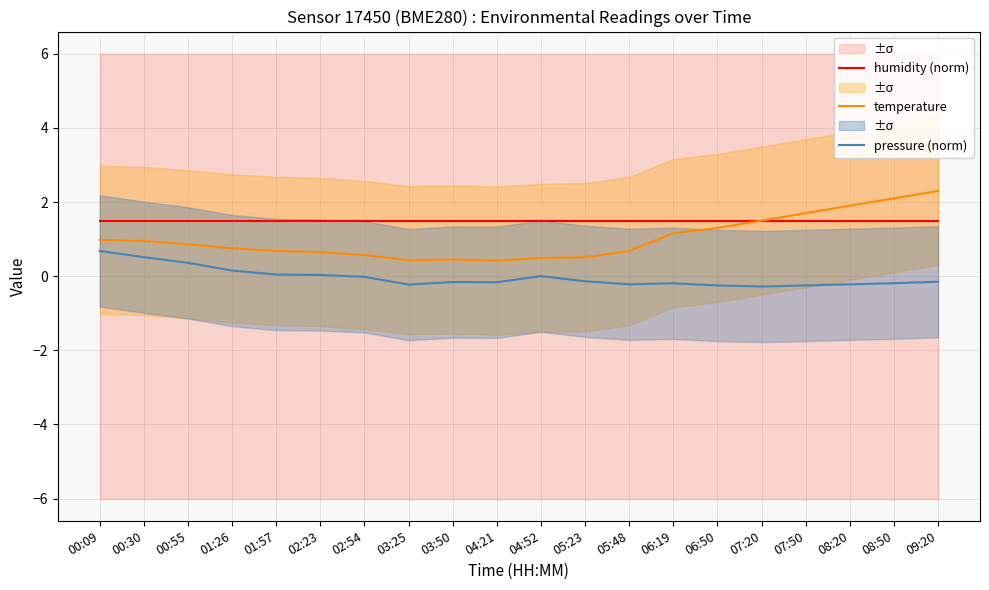

What is the difference between the highest and lowest values at 03:50?

1.7